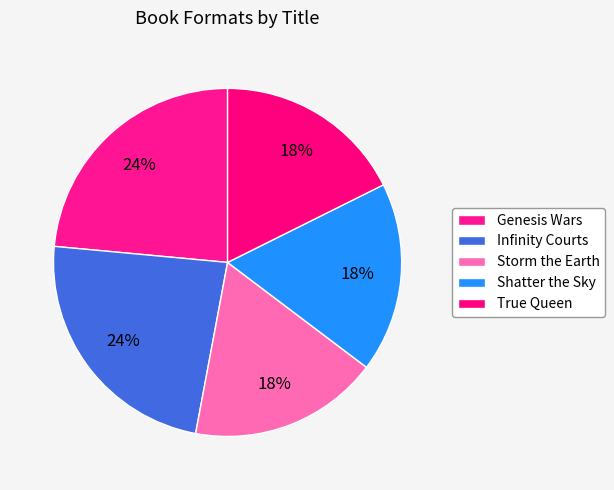

Does any single category account for the majority?

No